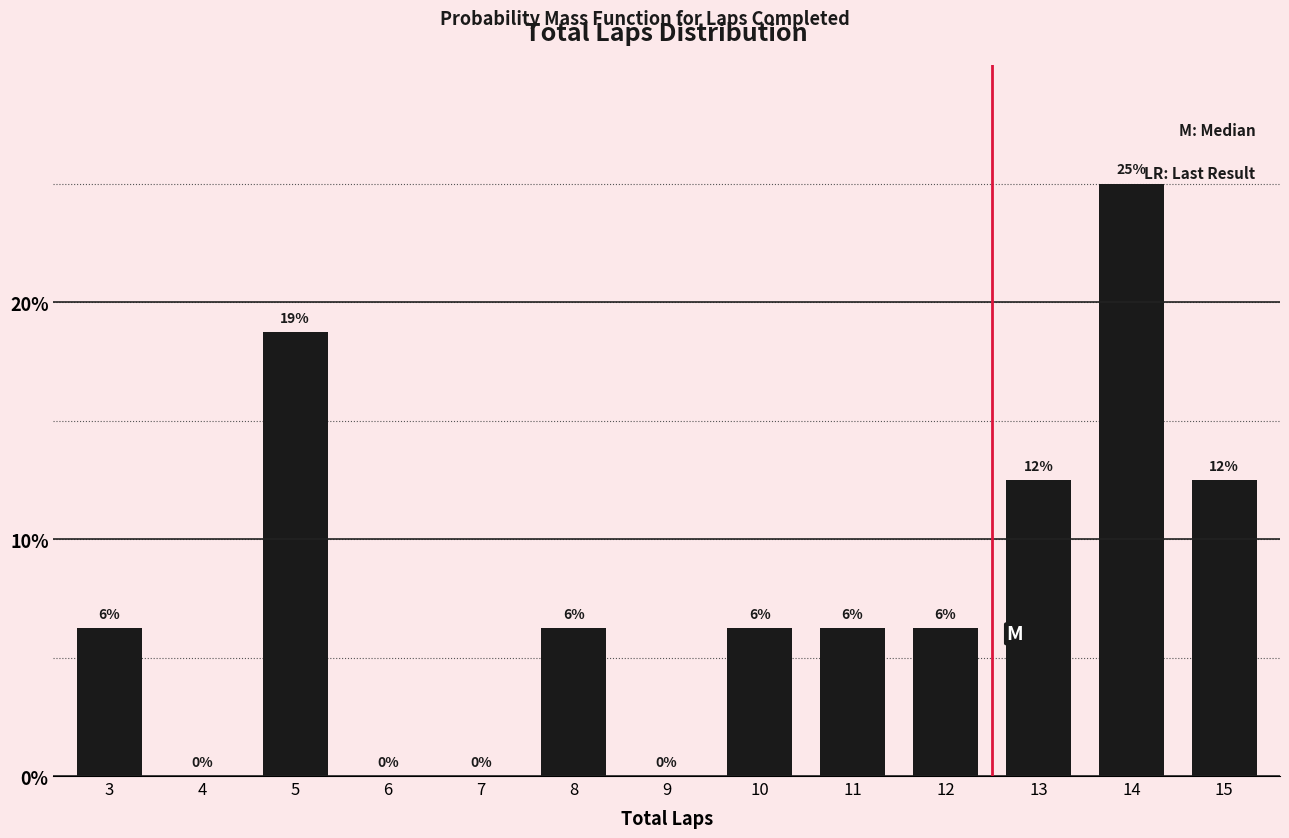

Are the bars horizontal?

No